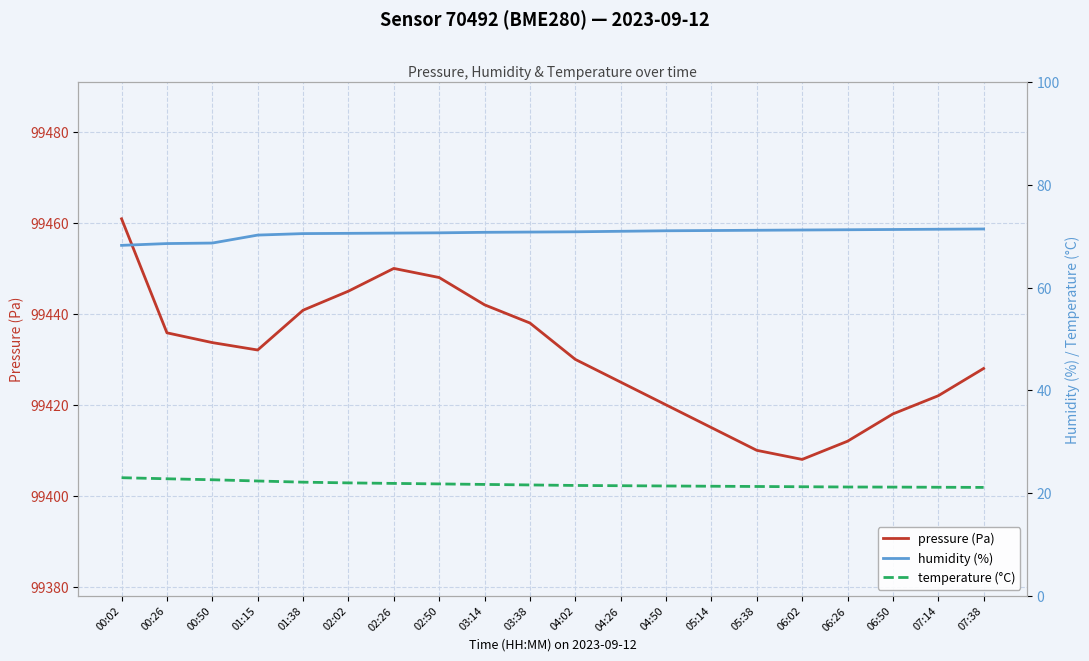

What is the minimum value for humidity (%)?

68.3